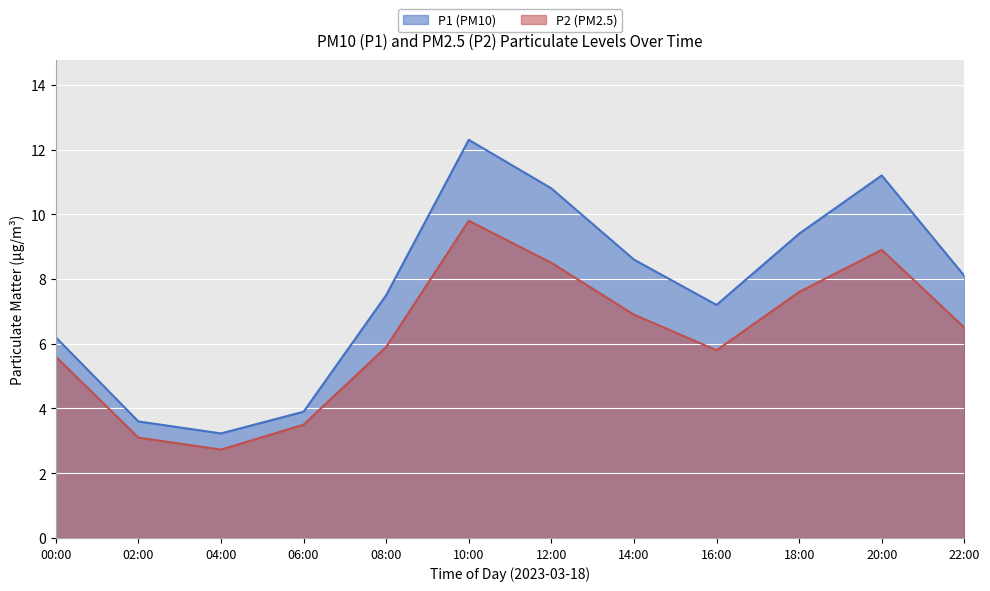

At which category does the chart reach its peak across all series?

10:00